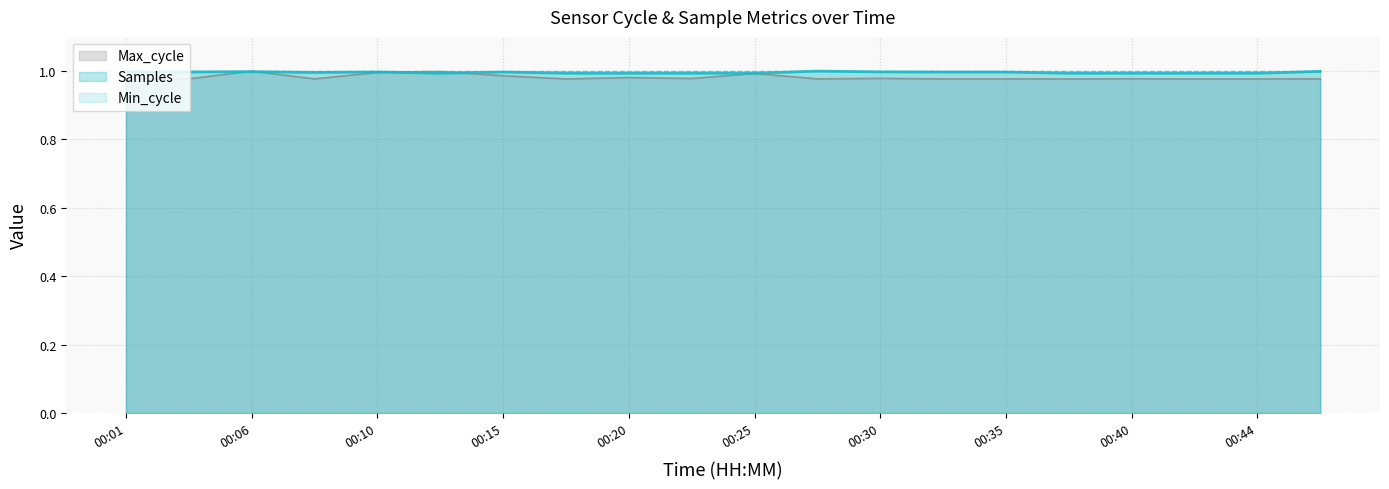

At which label does Samples reach its peak?

00:27